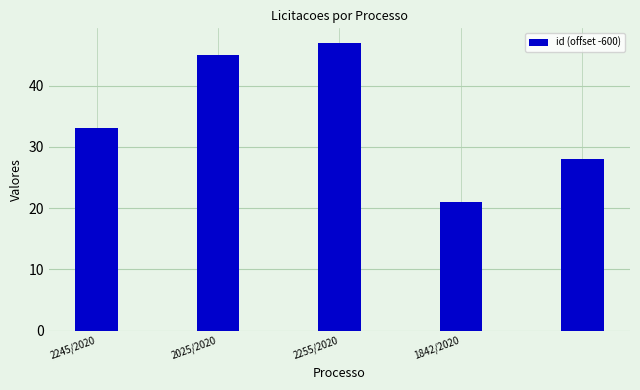

What is the greatest value displayed?

47